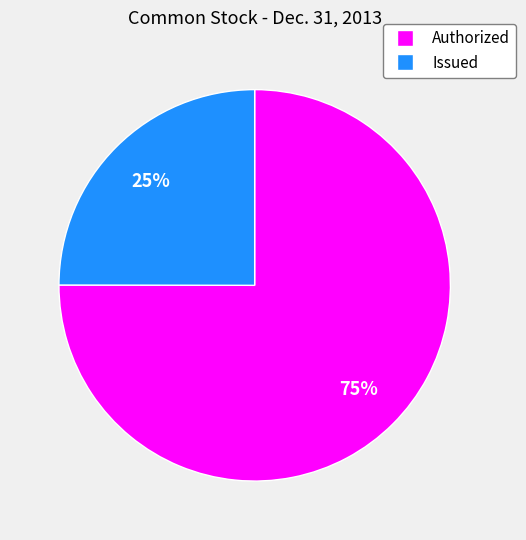

Which category has the biggest portion of the pie?

Authorized